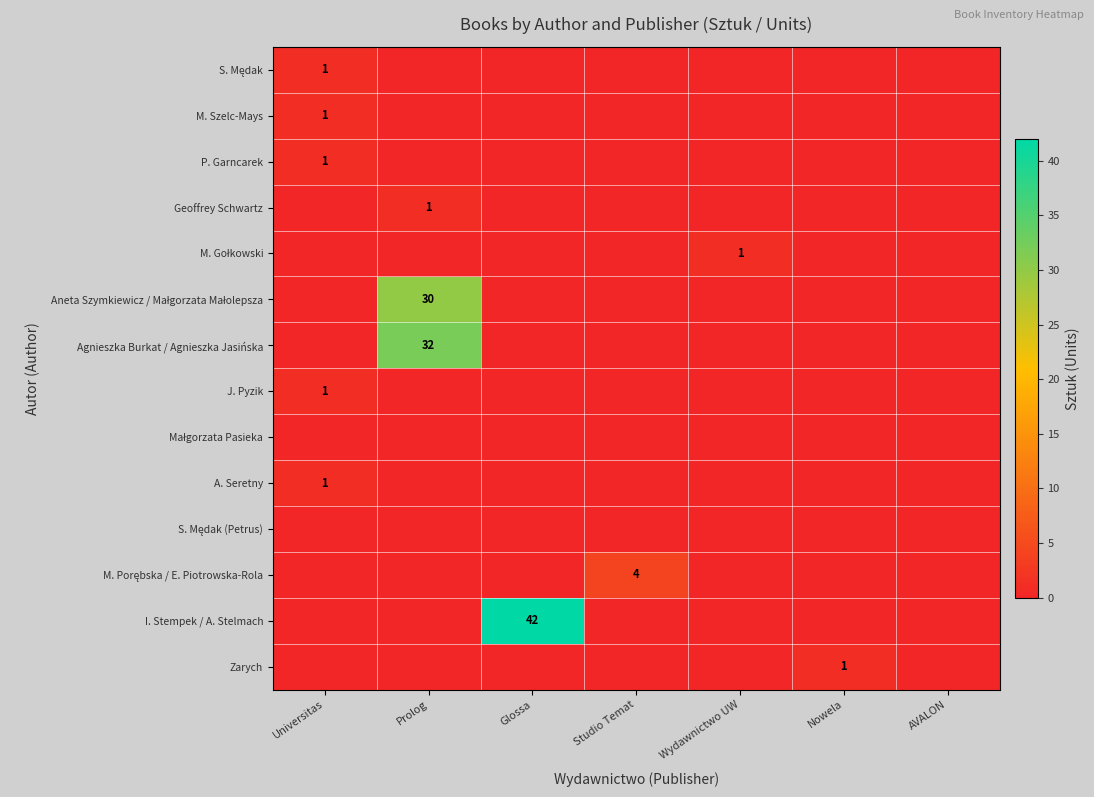

The Zarych series shows 0 at Studio Temat. True or false?

True